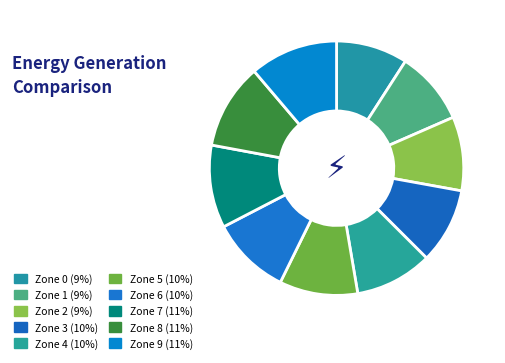

How many segments does this pie chart have?

10